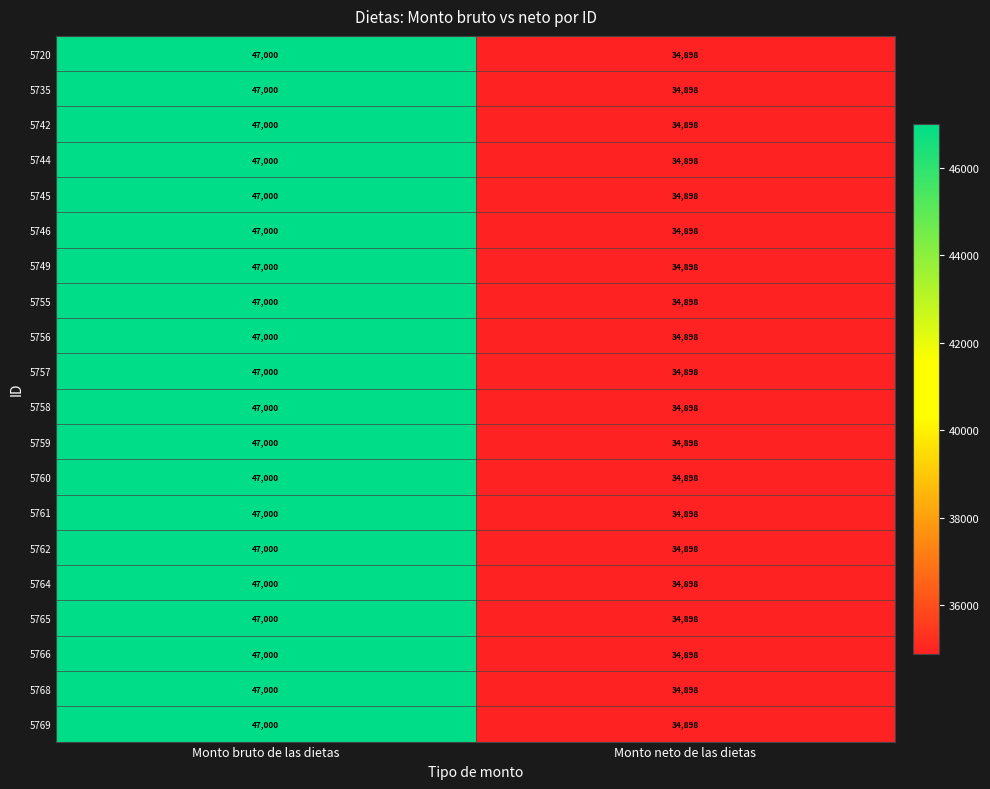

At which category is the sum across all series the highest?

Monto bruto de las dietas